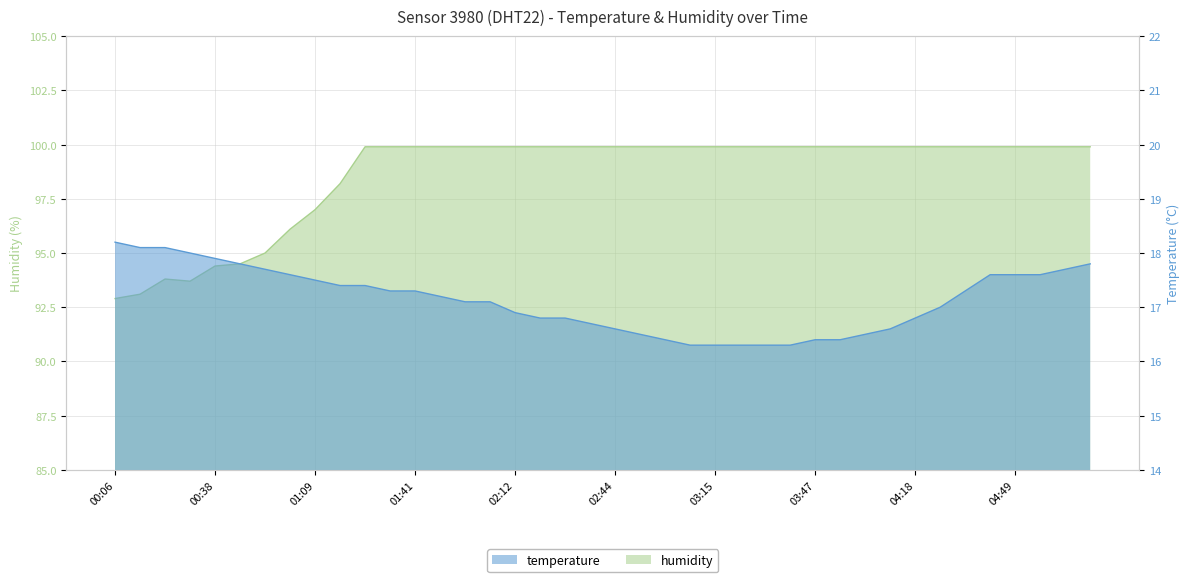

What is the maximum value for humidity?

99.9